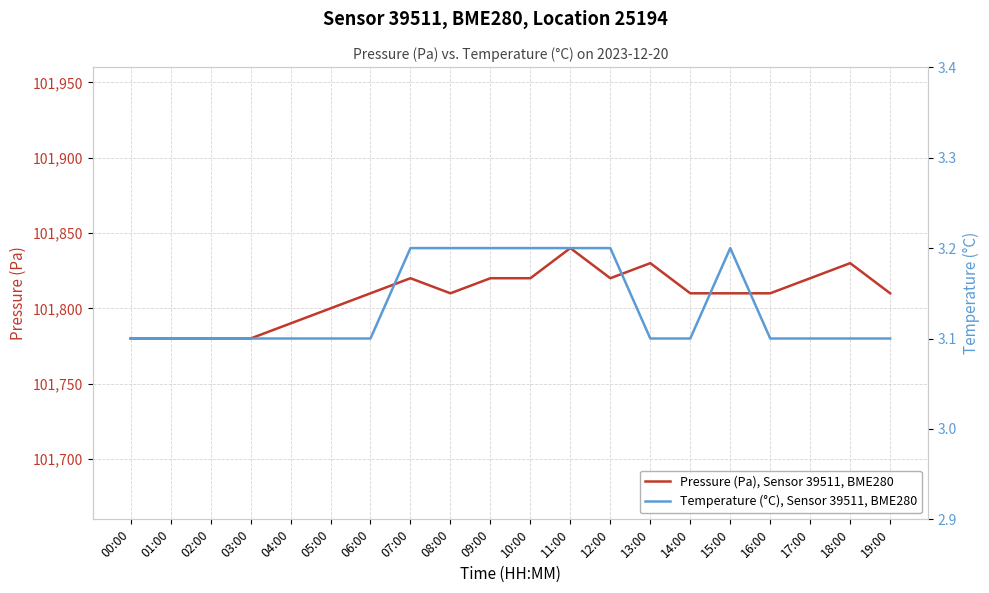

List the series in order of their overall mean, highest first.

Pressure (Pa), Sensor 39511, BME280, Temperature (°C), Sensor 39511, BME280